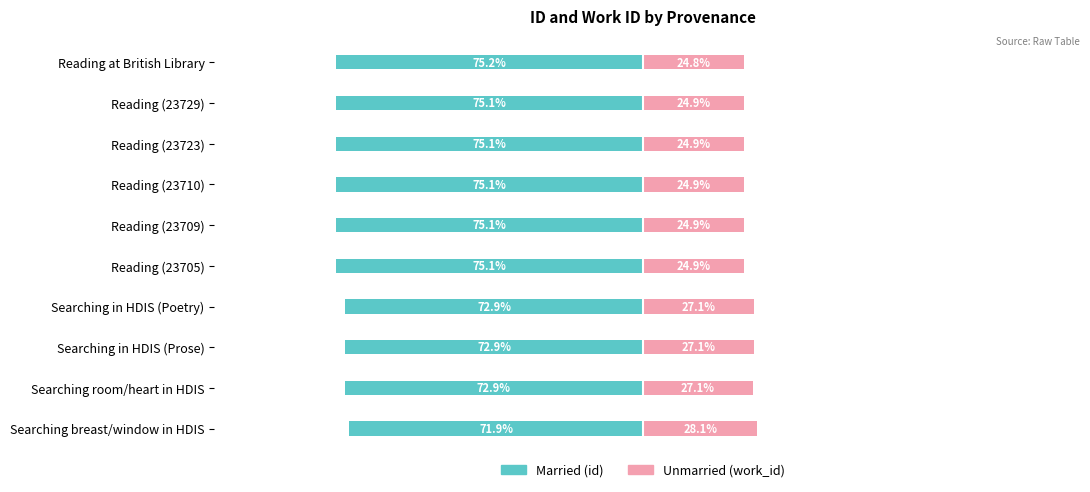

What are all the series names shown in the legend?

Married, Unmarried